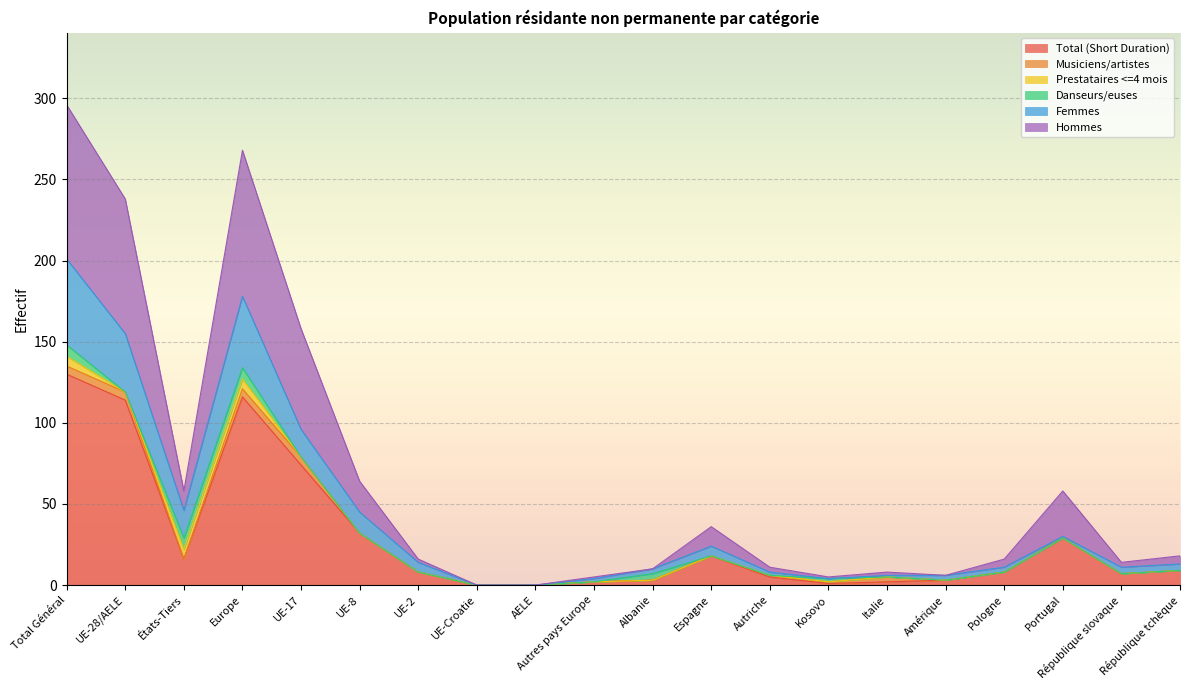

True or false: Hommes and Femmes intersect in this chart.

False